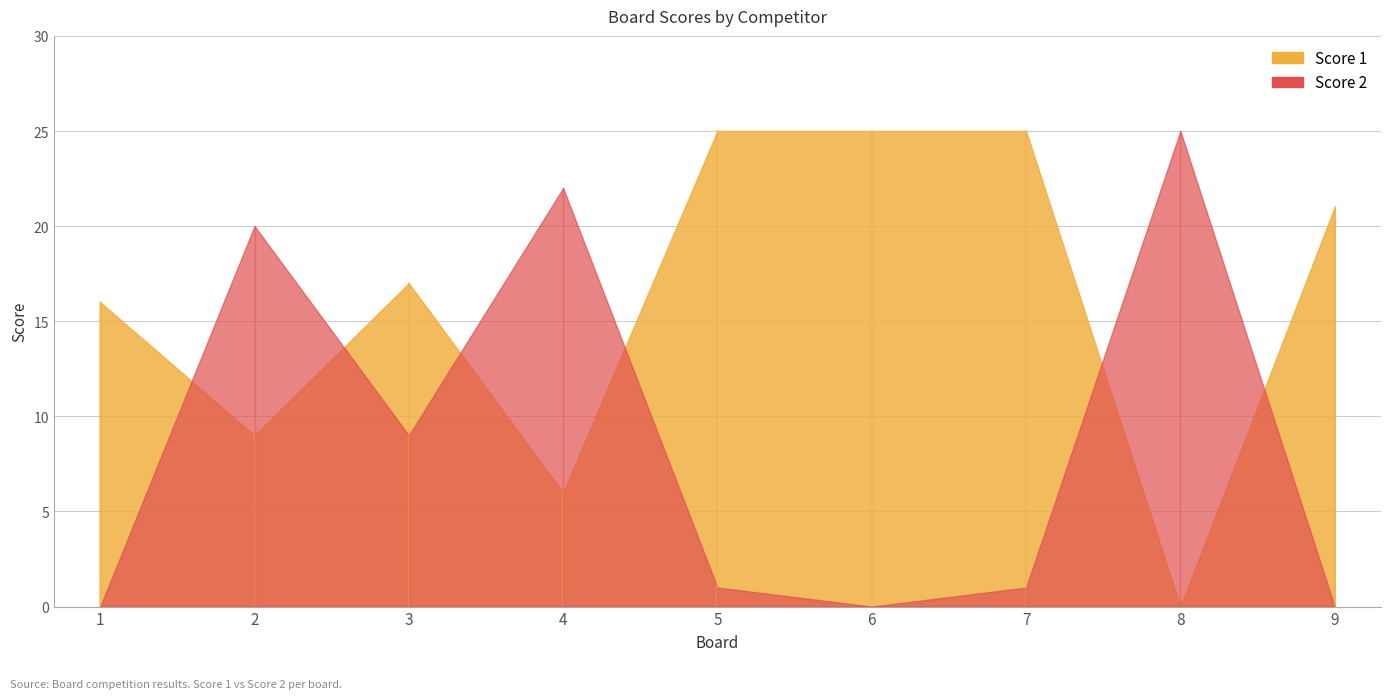

The Score 1 series shows 25 at 5. True or false?

True